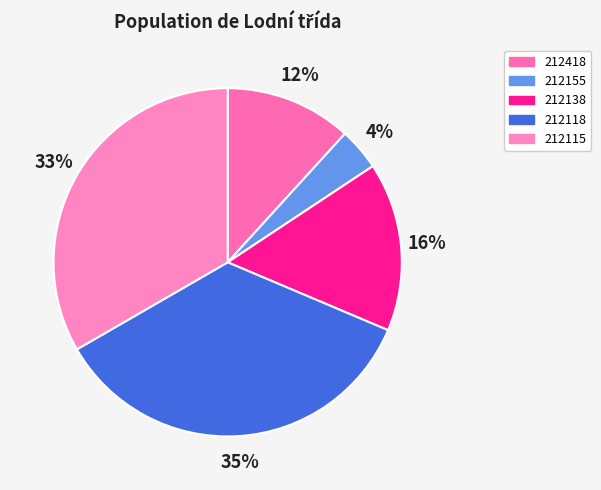

Count the number of slices in the pie.

5